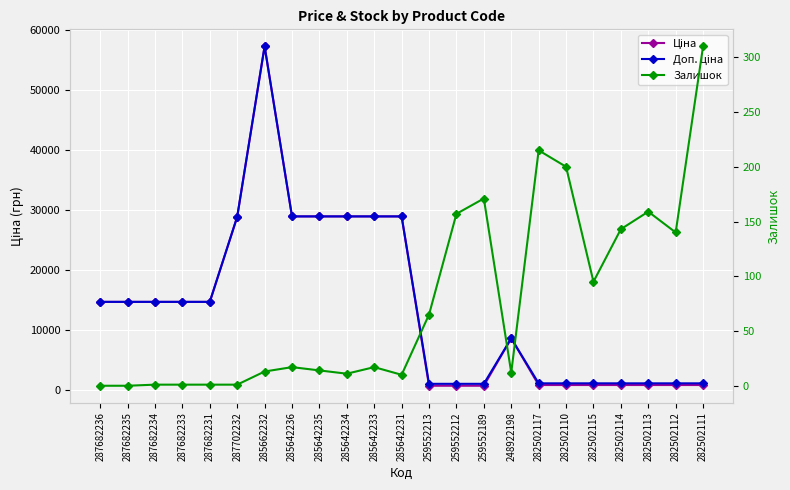

What are all the series names shown in the legend?

Ціна, Доп. ціна, Залишок